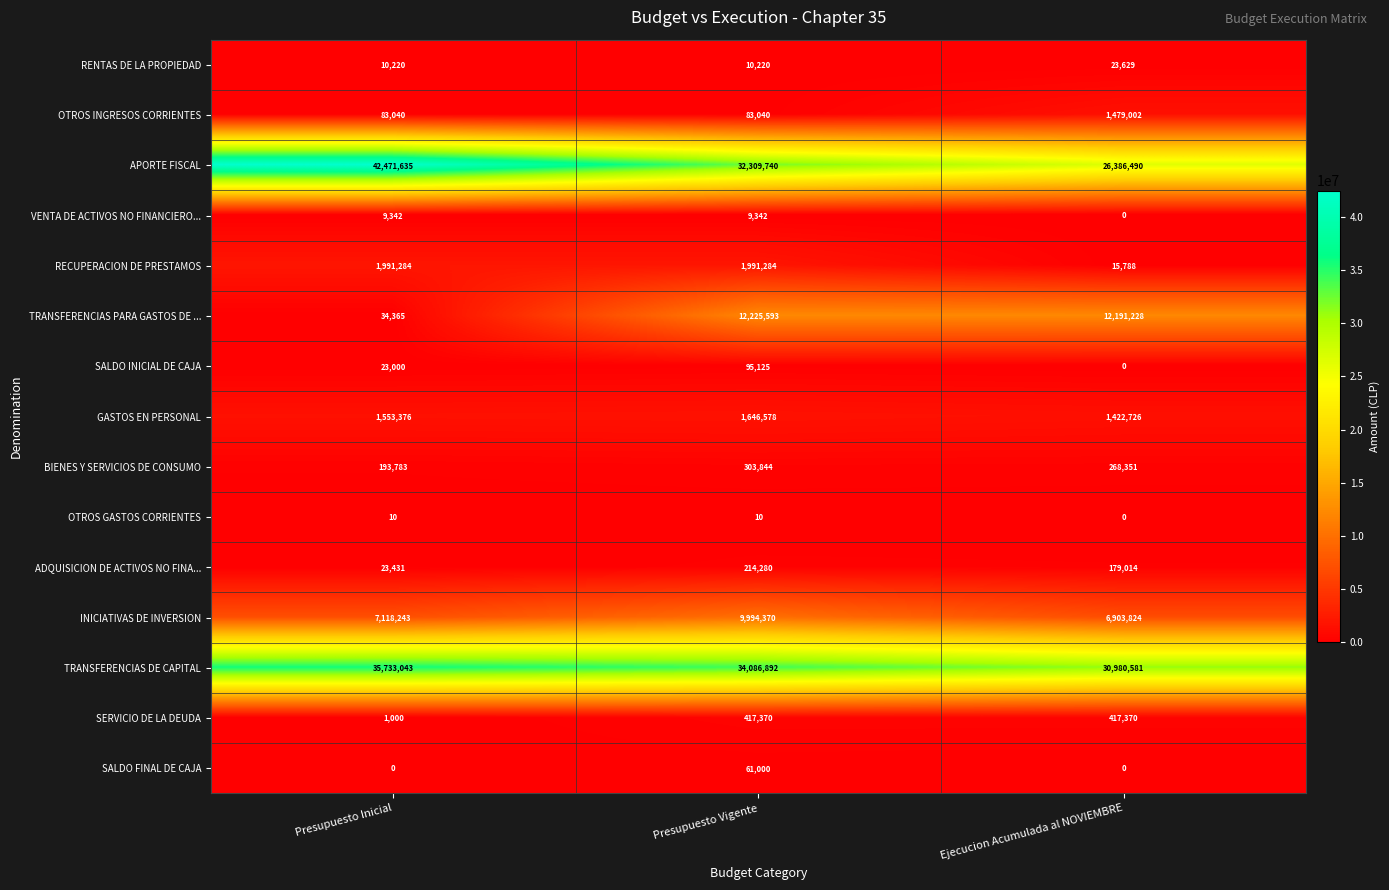

Rank the series by their maximum value, from highest to lowest.

APORTE FISCAL, TRANSFERENCIAS DE CAPITAL, TRANSFERENCIAS PARA GASTOS DE ..., INICIATIVAS DE INVERSION, RECUPERACION DE PRESTAMOS, GASTOS EN PERSONAL, OTROS INGRESOS CORRIENTES, SERVICIO DE LA DEUDA, BIENES Y SERVICIOS DE CONSUMO, ADQUISICION DE ACTIVOS NO FINA..., SALDO INICIAL DE CAJA, SALDO FINAL DE CAJA, RENTAS DE LA PROPIEDAD, VENTA DE ACTIVOS NO FINANCIERO..., OTROS GASTOS CORRIENTES